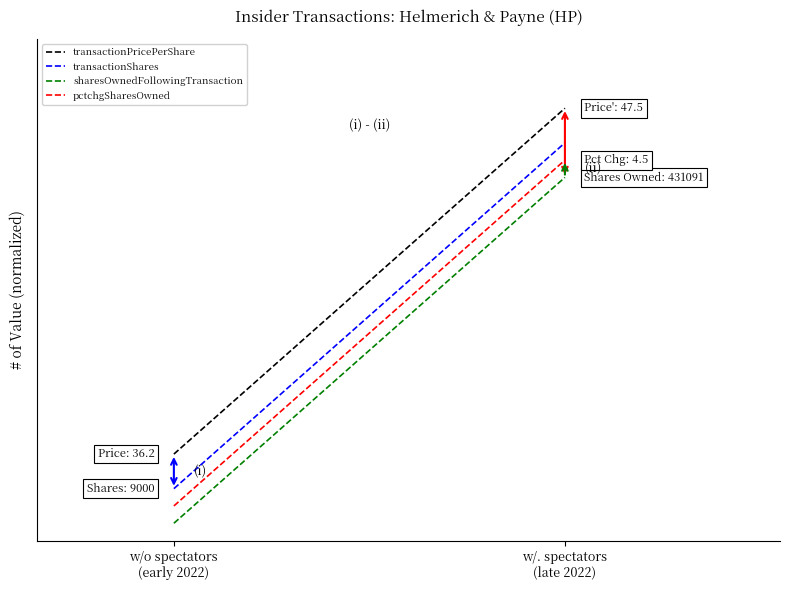

Is this an area chart (filled region under the line)?

No